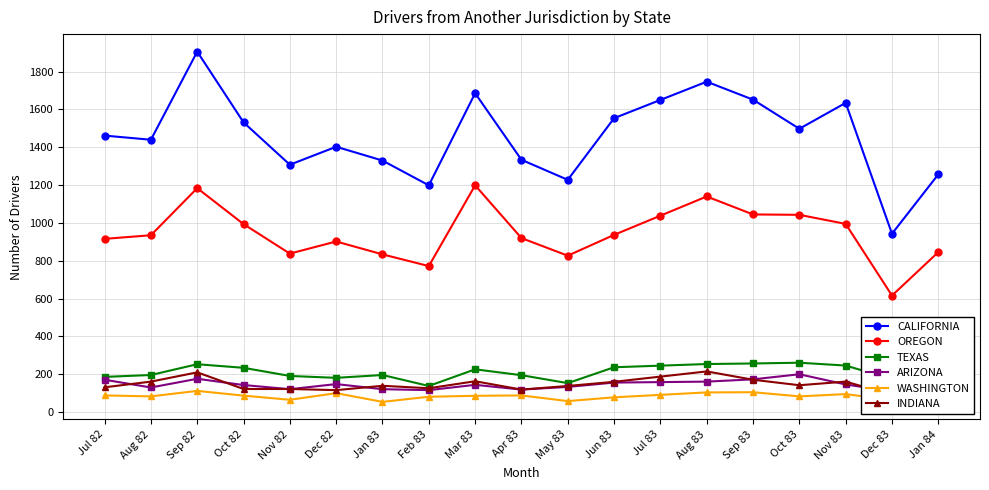

At which category does INDIANA reach its first local valley?

Dec 82